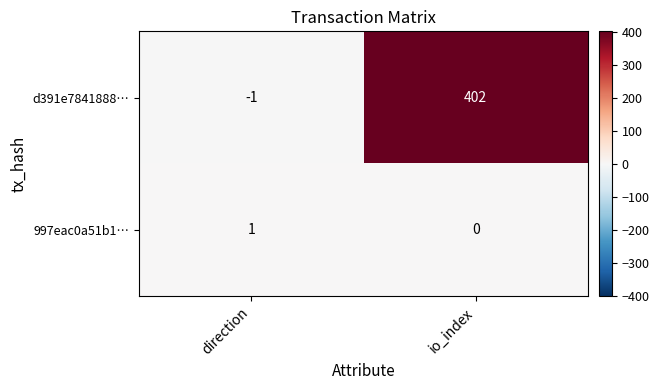

At which label does d391e7841888… reach its minimum?

direction